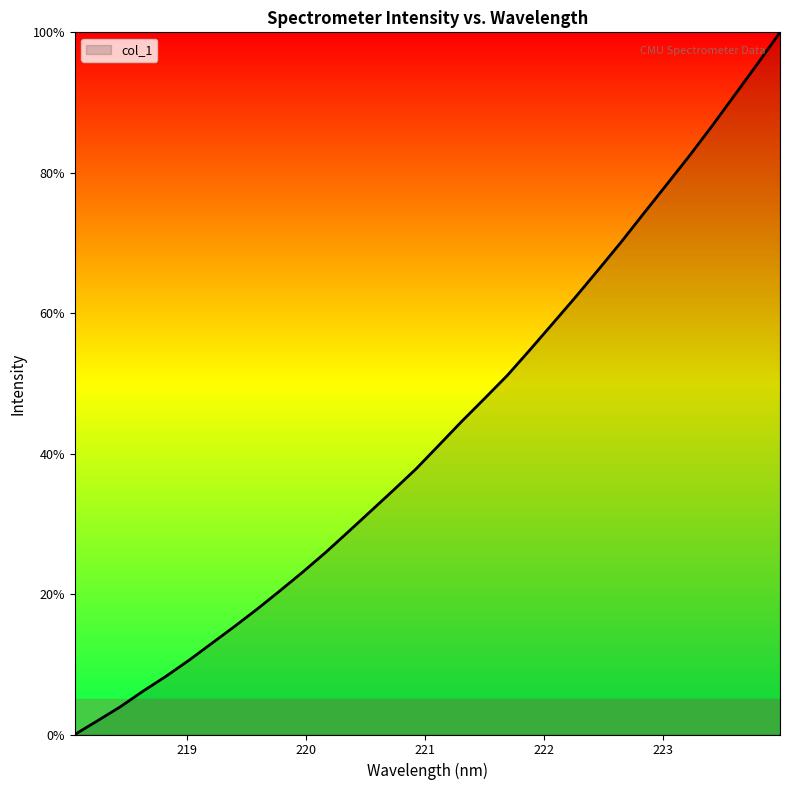

What is the greatest value displayed?

100.0